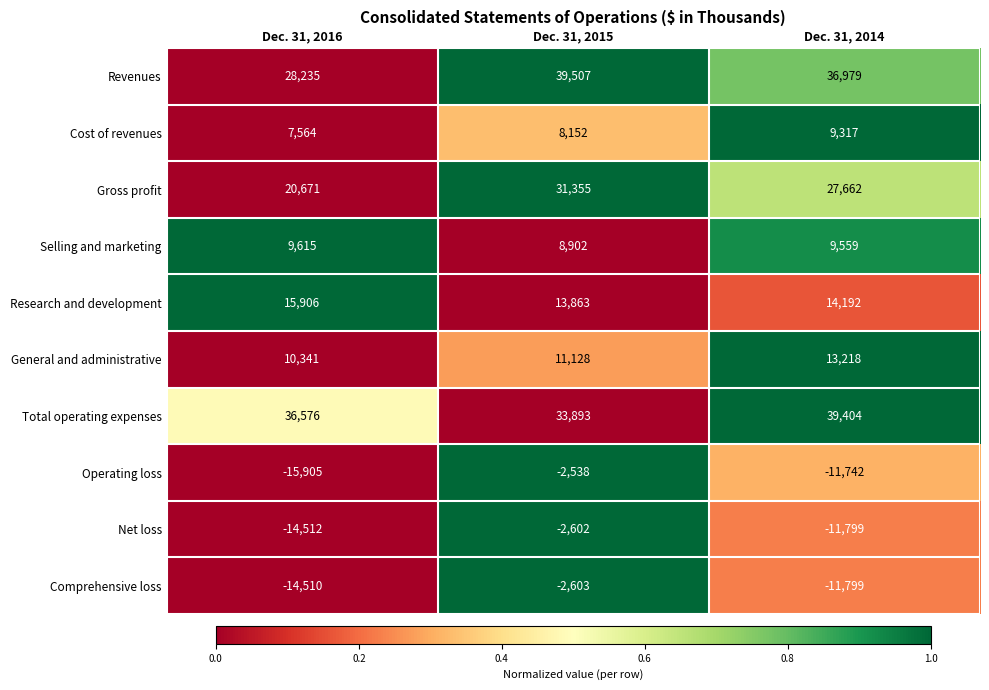

Count the number of data series in this chart.

10